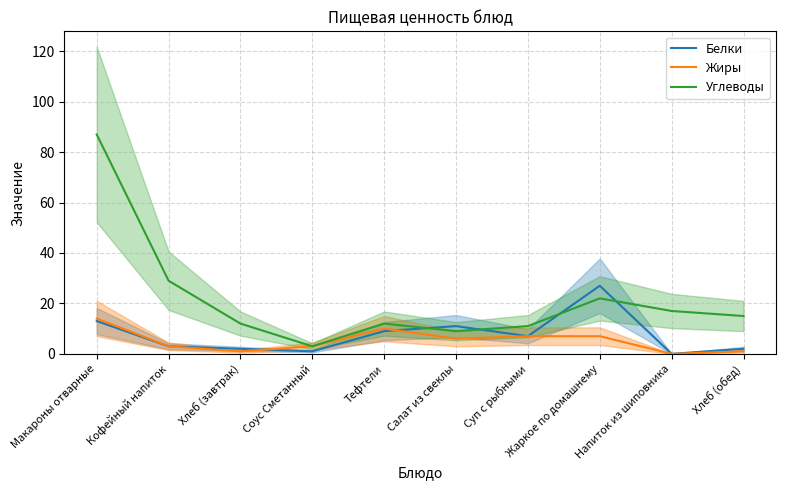

Between Суп с рыбными and Соус Сметанный, which is larger?

Суп с рыбными